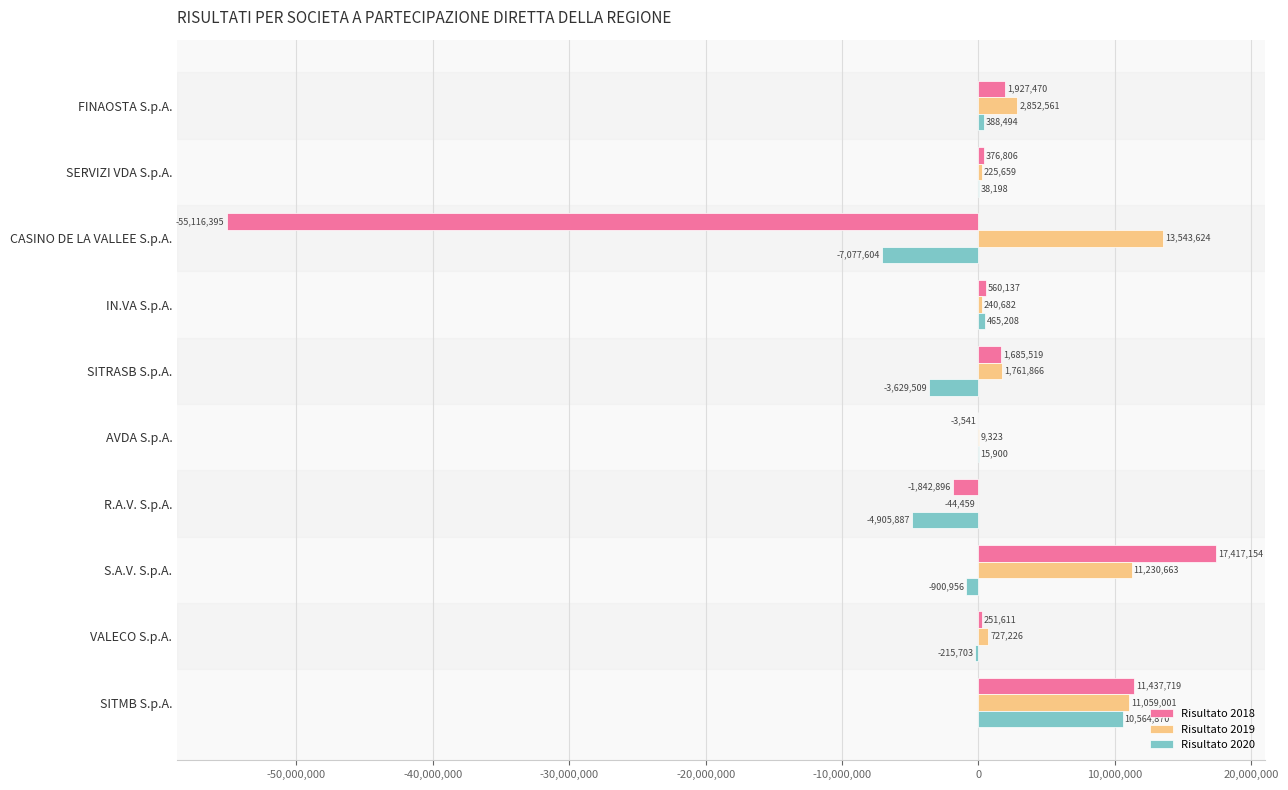

Where is Risultato 2020 nearest to the value 1743633?

IN.VA S.p.A.